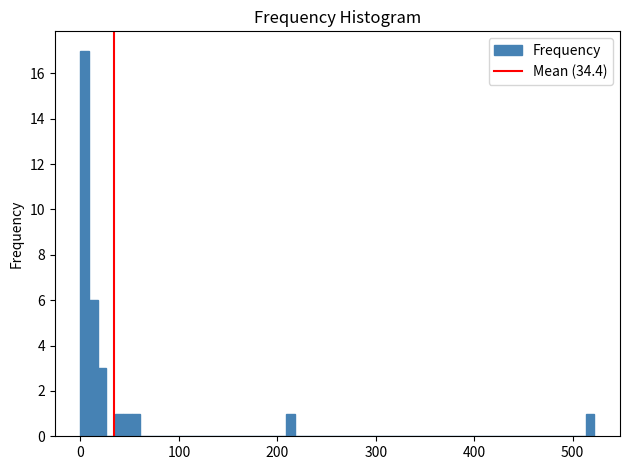

Around what value on the x-axis is the tallest bar? Give the approximate position of its centre, as read against the axis.

0